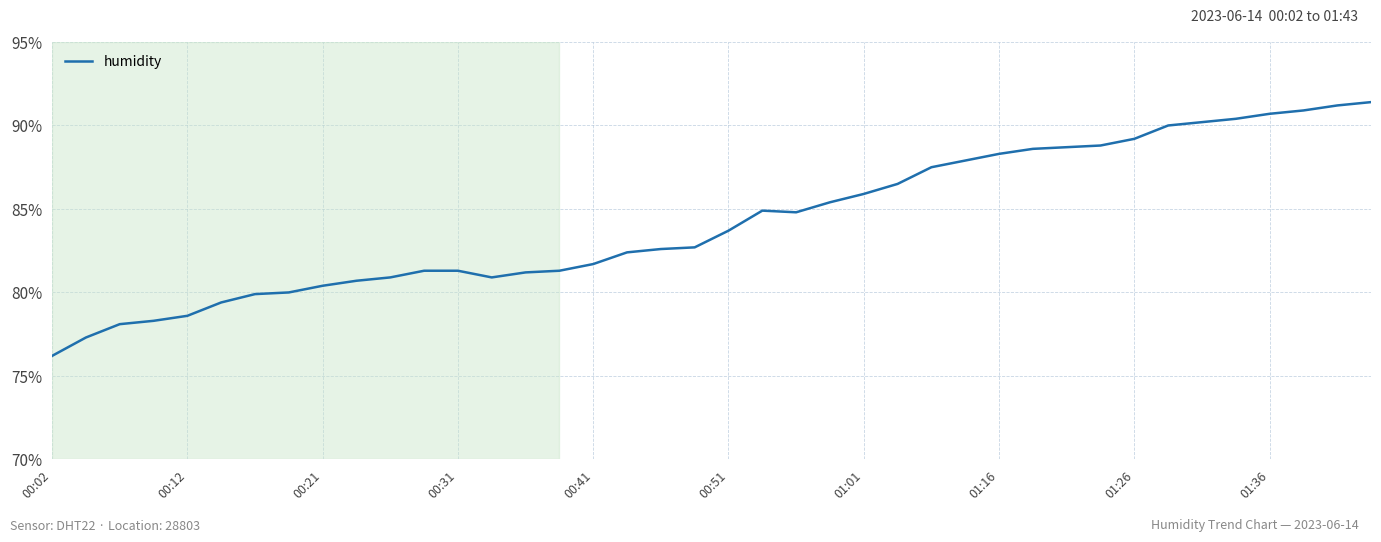

What is the greatest value displayed?

91.4